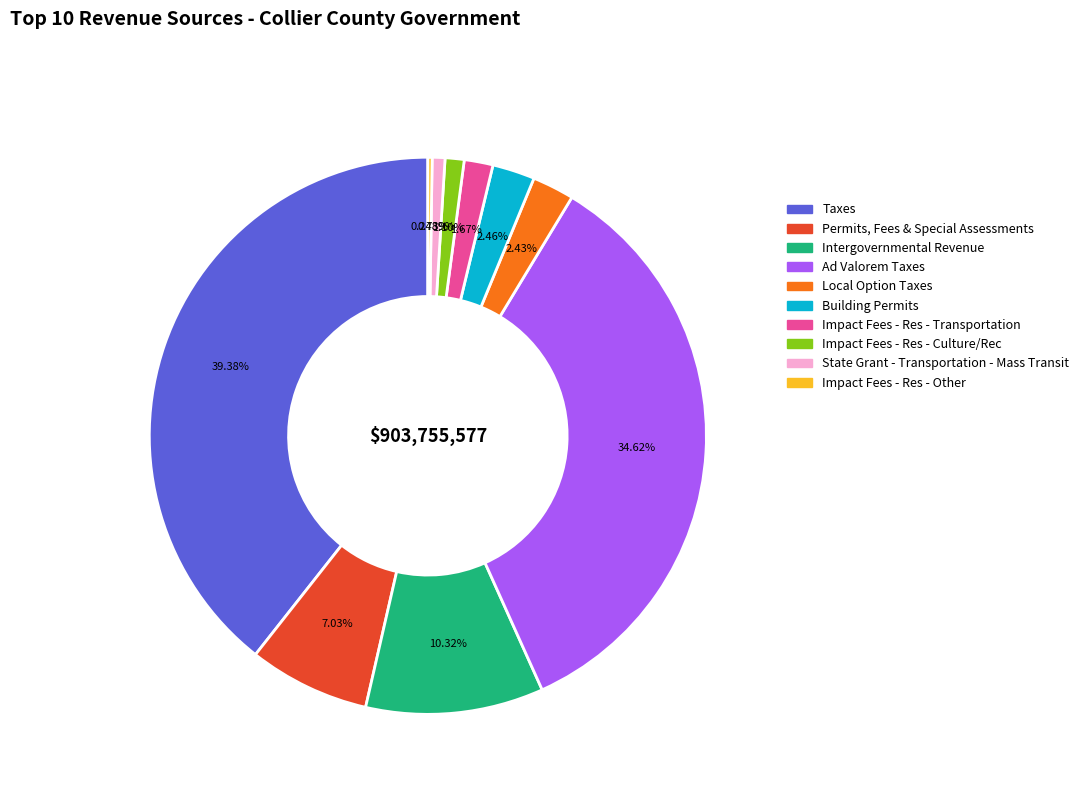

Is there a majority slice in this chart?

No